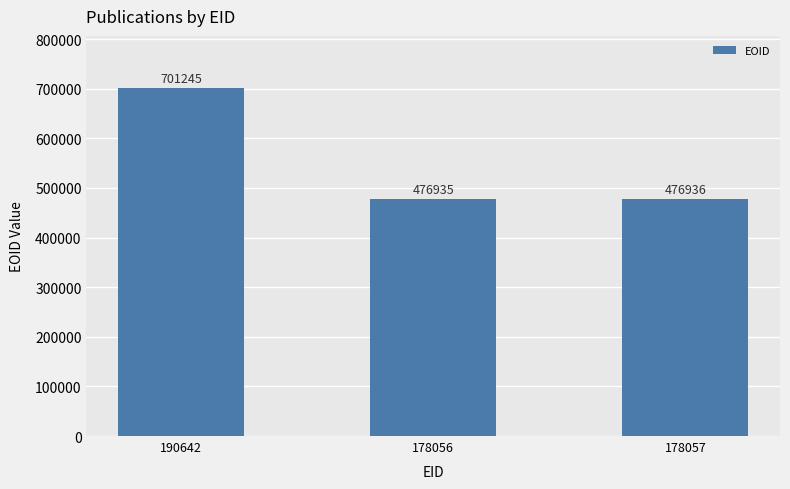

What is the label of the 2nd bar from the right?

178056